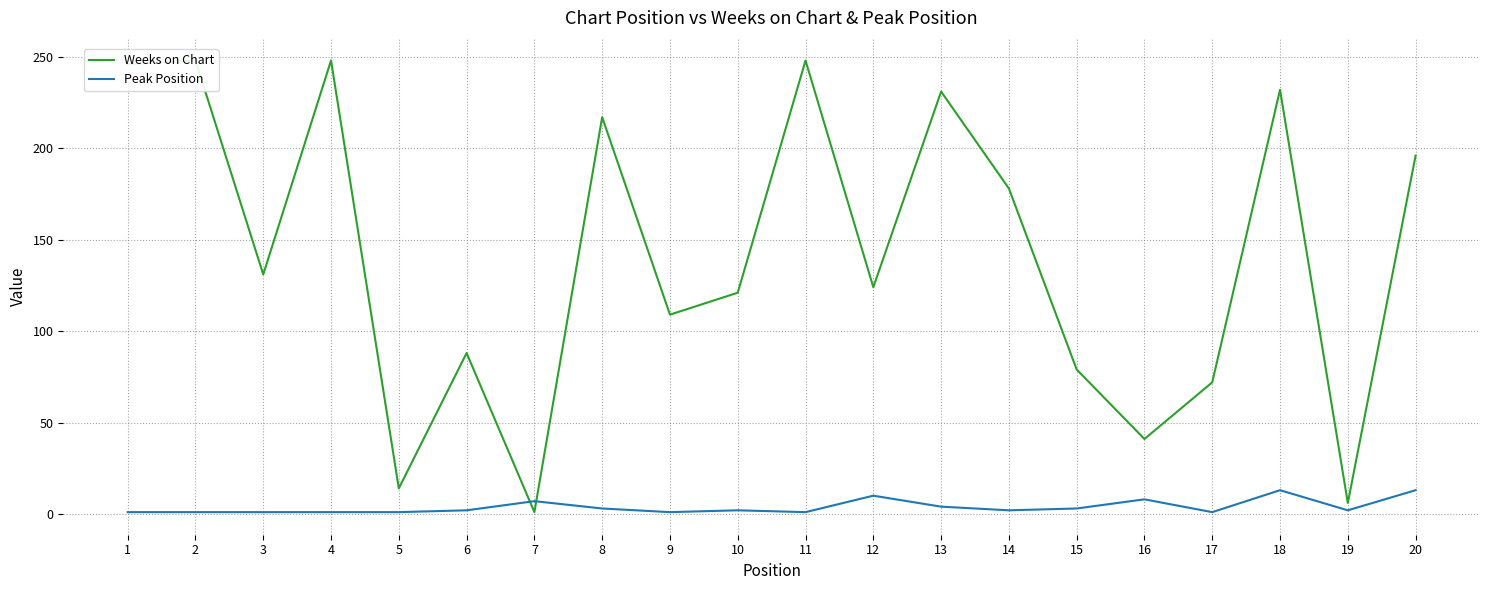

Between 4 and 16, which is larger?

4